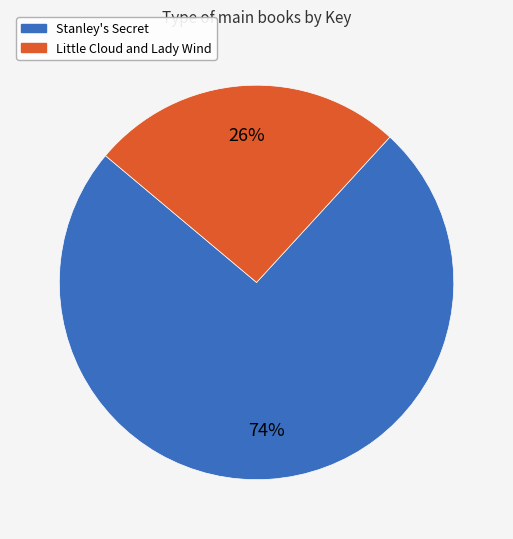

Rank the categories by value from highest to lowest.

Stanley's Secret, Little Cloud and Lady Wind